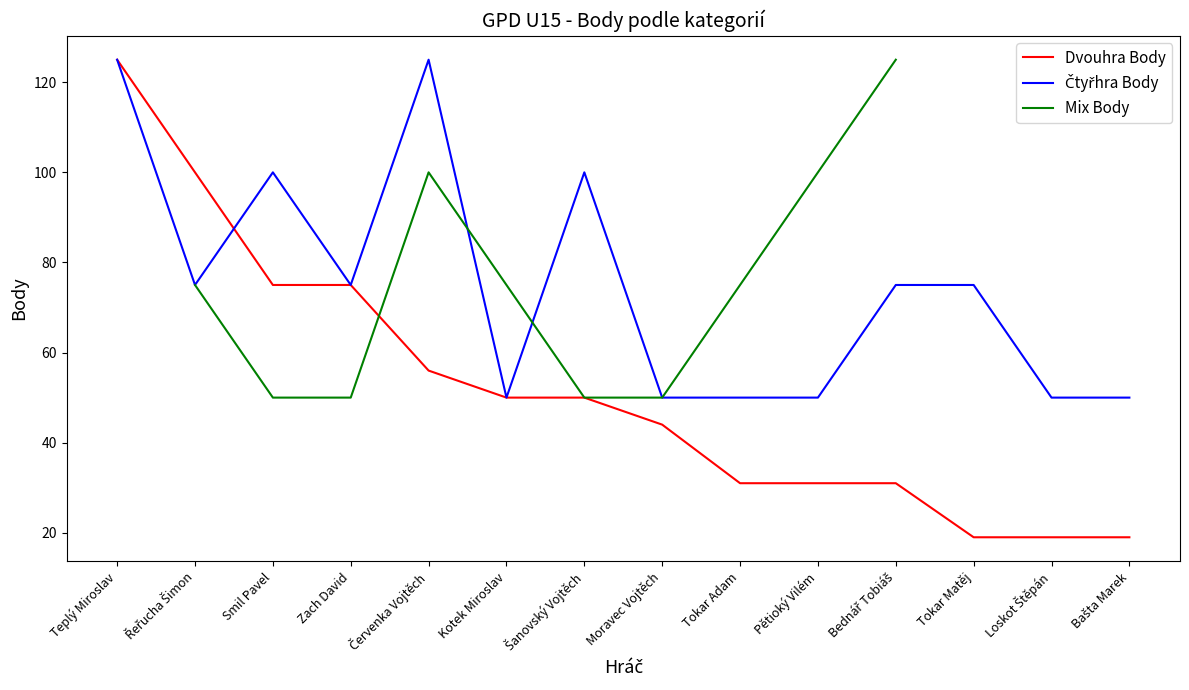

Rank the series at Loskot Štěpán from highest to lowest value.

Čtyřhra Body, Dvouhra Body